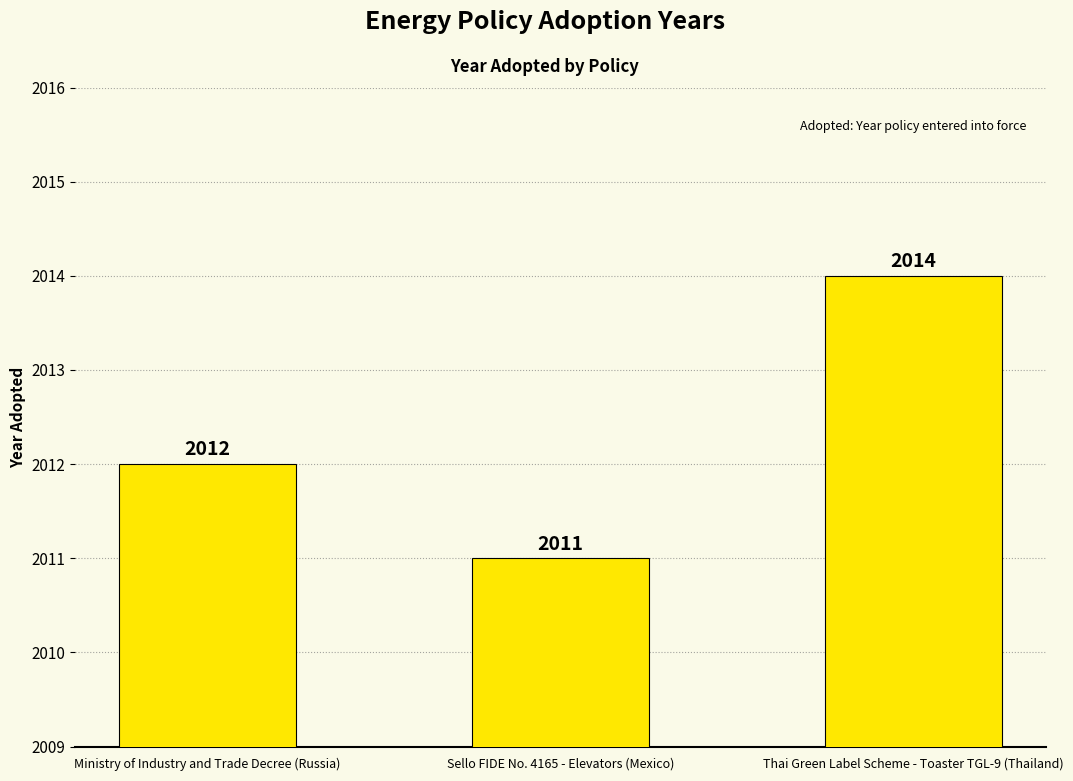

Reading left to right, extract all data points from this chart.

2012	2011	2014